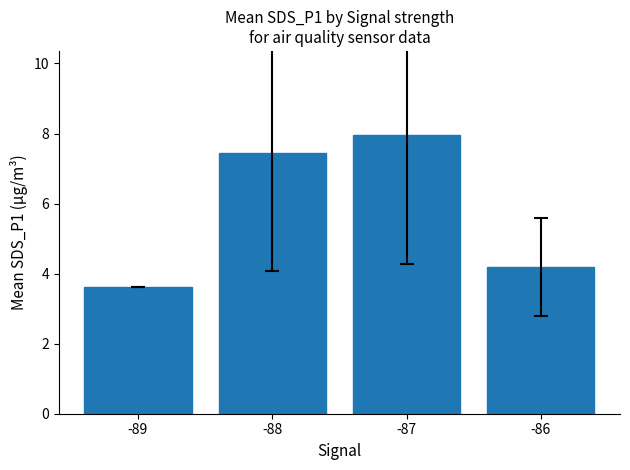

What is the sum of all values?

23.2